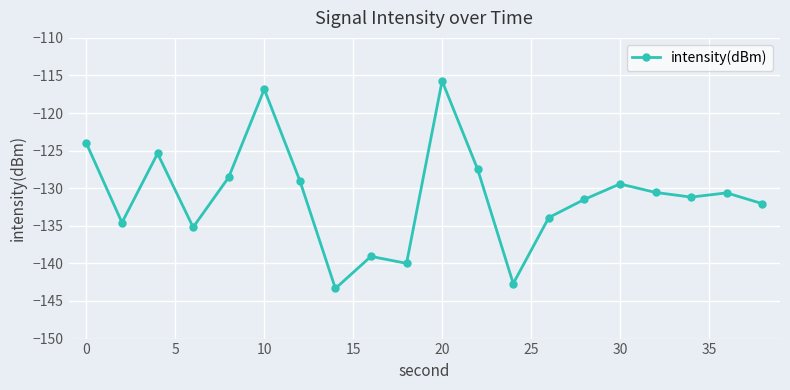

What is the value of the 13th point from the left?

-142.7